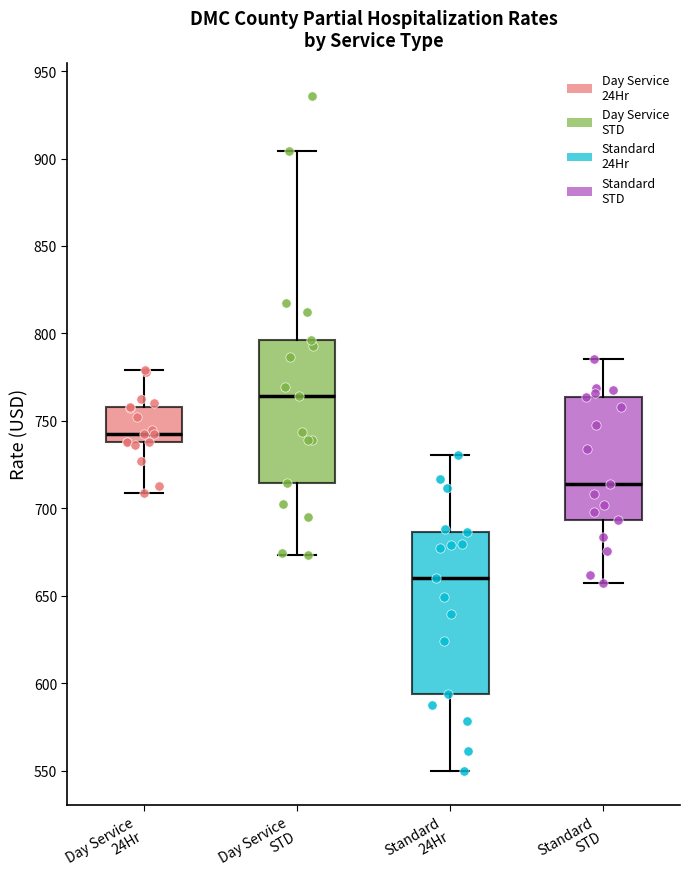

Reading left to right, transcribe this box plot: for each box, give where its median line is, the range the box spans, and where its two whiskers end, as read against the y-axis. The values are not printed on the chart, so give them approximately, as read against the axis.

Day Service 24Hr: median 745, box 740 to 760, whiskers 710 to 780
Day Service STD: median 765, box 715 to 795, whiskers 675 to 905
Standard 24Hr: median 660, box 595 to 685, whiskers 550 to 730
Standard STD: median 715, box 695 to 765, whiskers 660 to 785